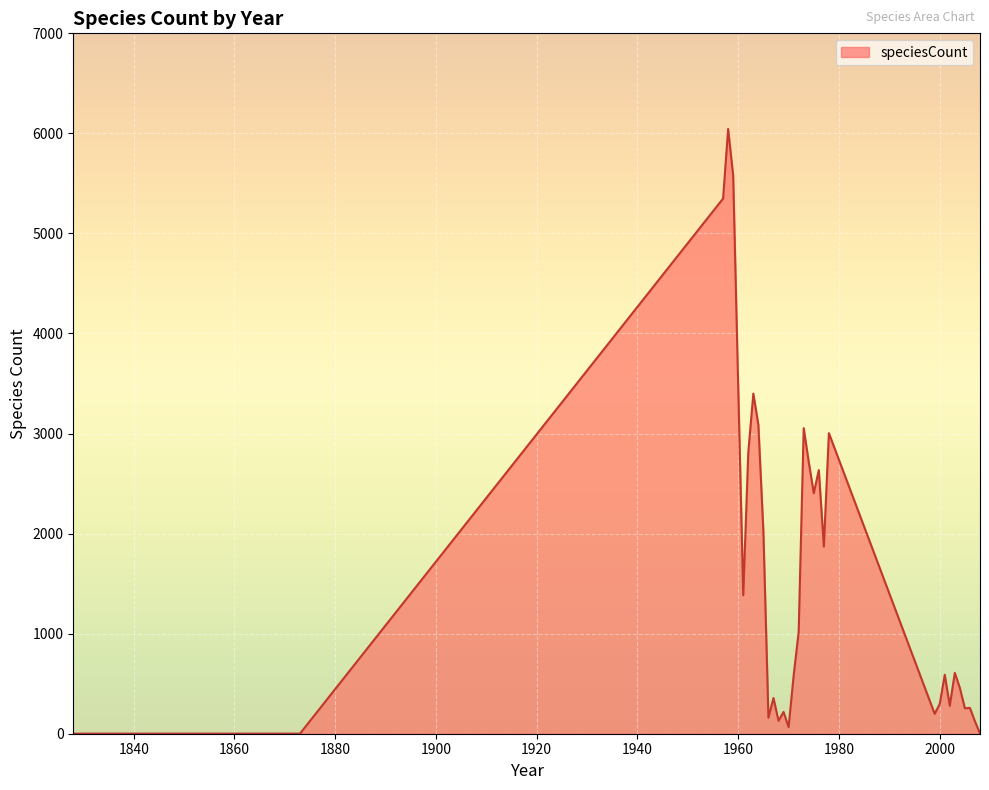

What is the maximum value shown in the chart?

6044